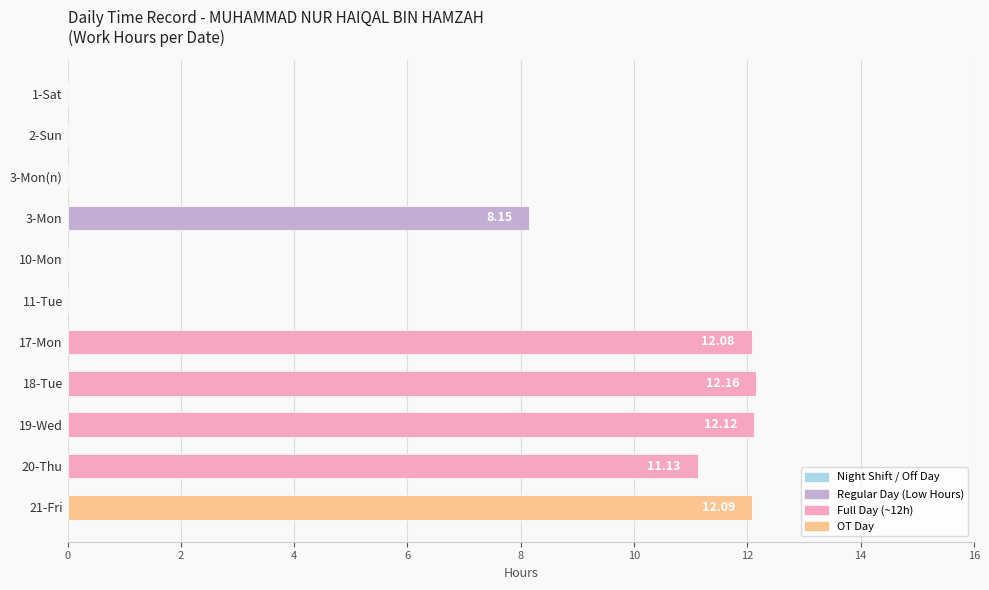

Which has a higher value, 20-Thu or 2-Sun?

20-Thu